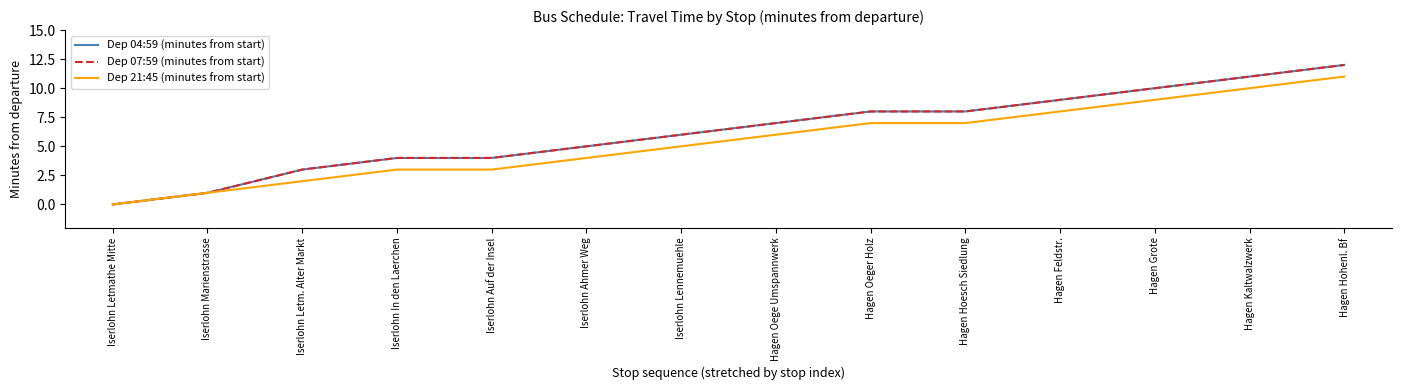

Does the chart have visible grid lines?

No